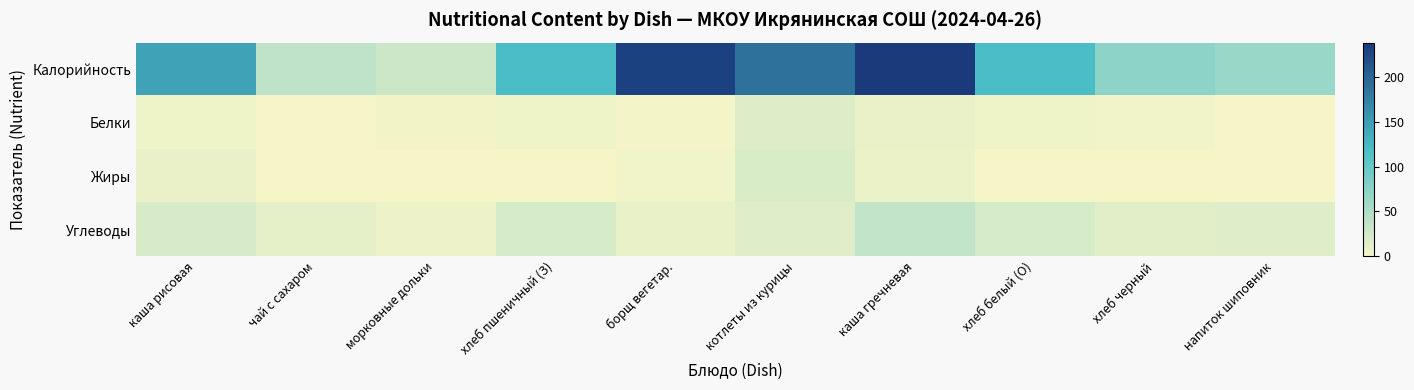

Which series has the widest spread of values?

Калорийность